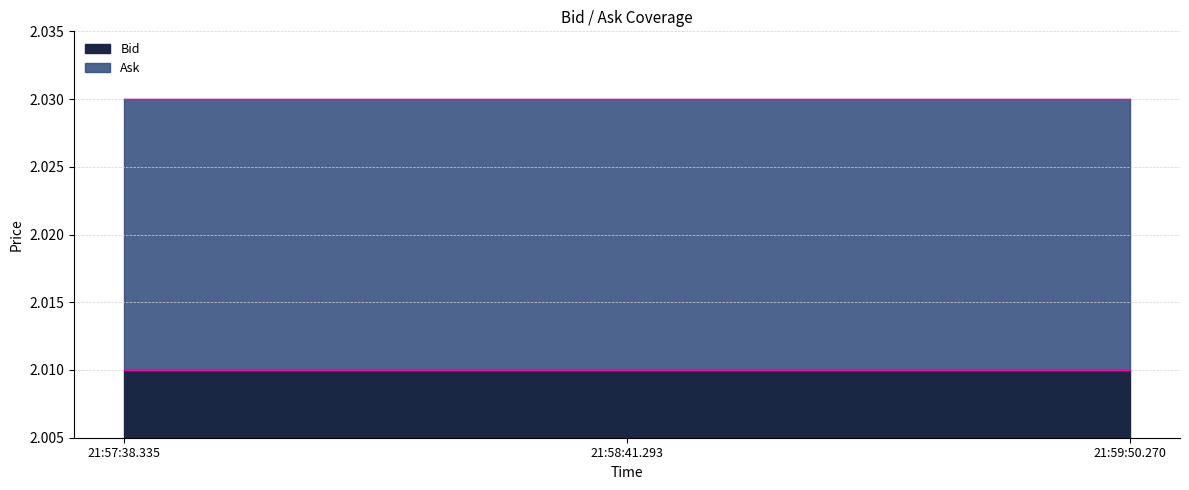

Which series has the largest total across all categories?

Ask